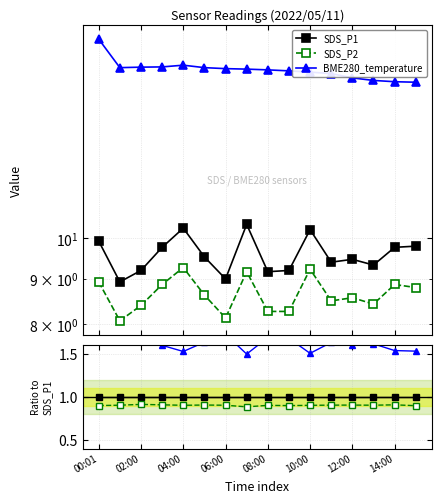

At how many categories does at least one series exceed 1?

16